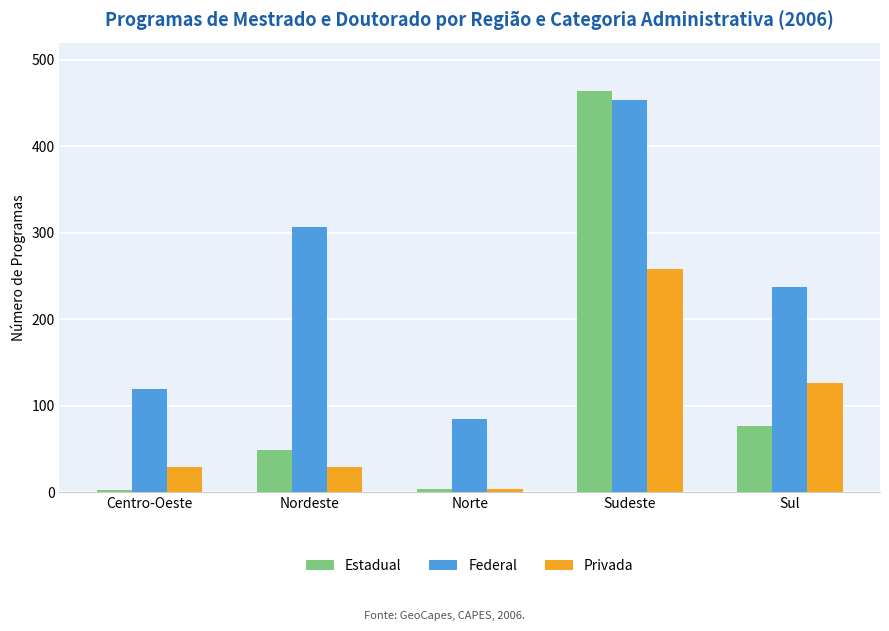

Count the number of data series in this chart.

3